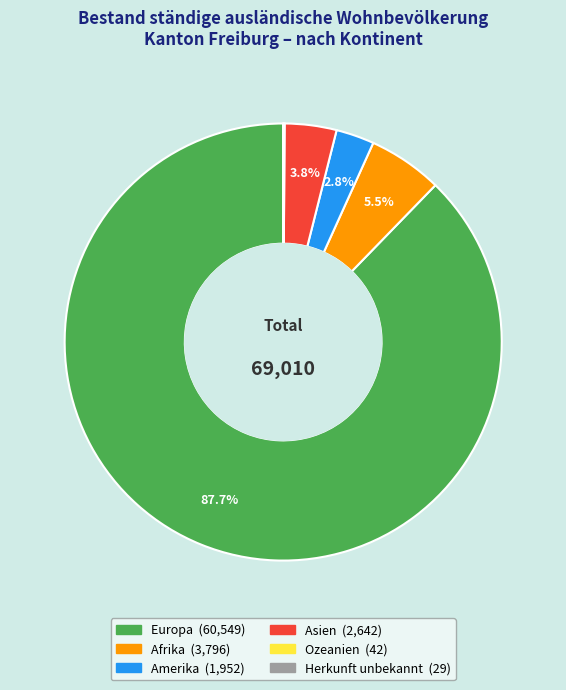

Which category has the biggest portion of the pie?

Europa